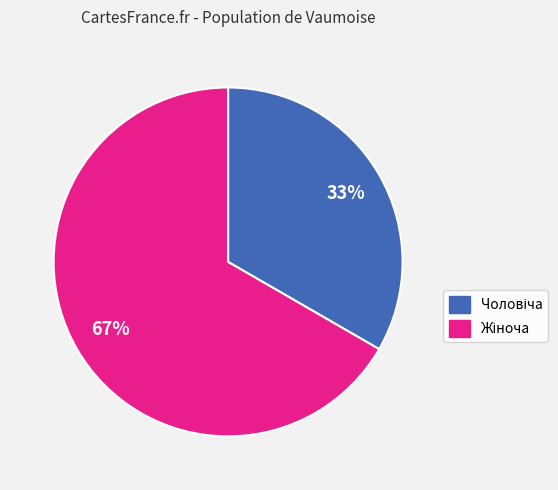

Is there any slice that represents more than half of the pie?

Yes